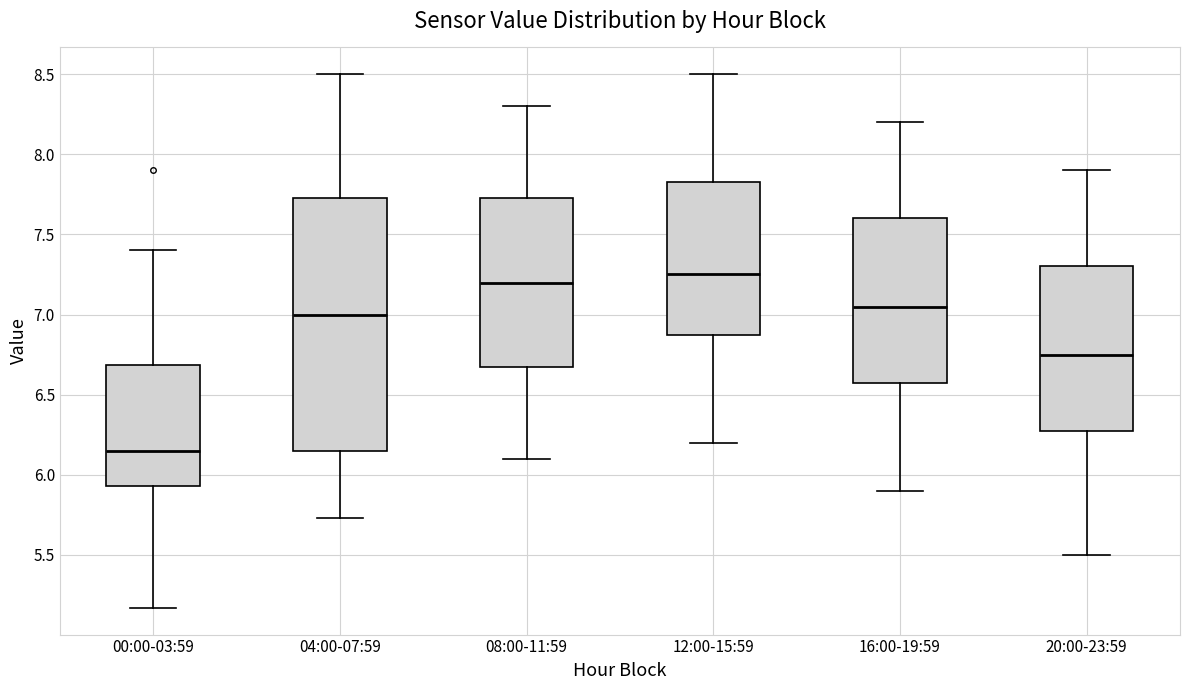

Reading left to right, transcribe this box plot: for each box, give where its median line is, the range the box spans, and where its two whiskers end, as read against the y-axis. The values are not printed on the chart, so give them approximately, as read against the axis.

00:00-03:59: median 6.15, box 5.95 to 6.70, whiskers 5.15 to 7.40
04:00-07:59: median 7.00, box 6.15 to 7.75, whiskers 5.75 to 8.50
08:00-11:59: median 7.20, box 6.70 to 7.75, whiskers 6.10 to 8.30
12:00-15:59: median 7.25, box 6.90 to 7.85, whiskers 6.20 to 8.50
16:00-19:59: median 7.05, box 6.60 to 7.60, whiskers 5.90 to 8.20
20:00-23:59: median 6.75, box 6.30 to 7.30, whiskers 5.50 to 7.90